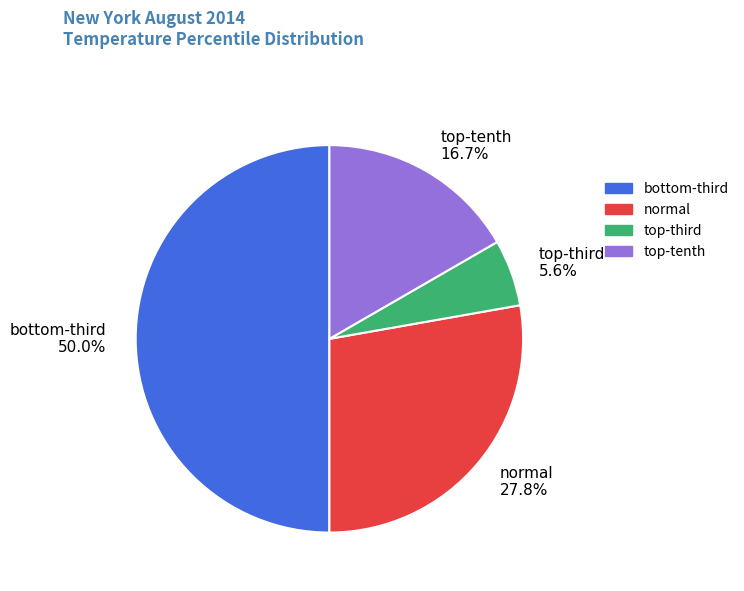

How many slices are in this pie chart?

4